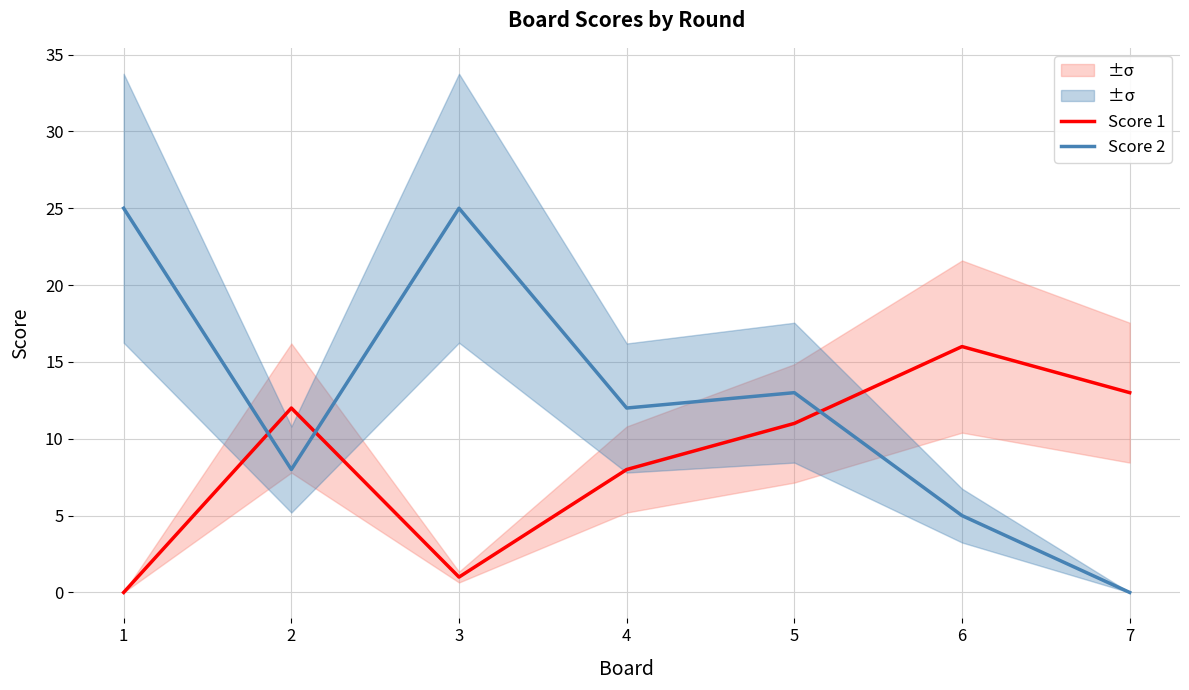

Reading left to right, transcribe all the data shown in this chart.

Score 1: 1=0	2=12	3=1	4=8	5=11	6=16	7=13
Score 2: 1=25	2=8	3=25	4=12	5=13	6=5	7=0